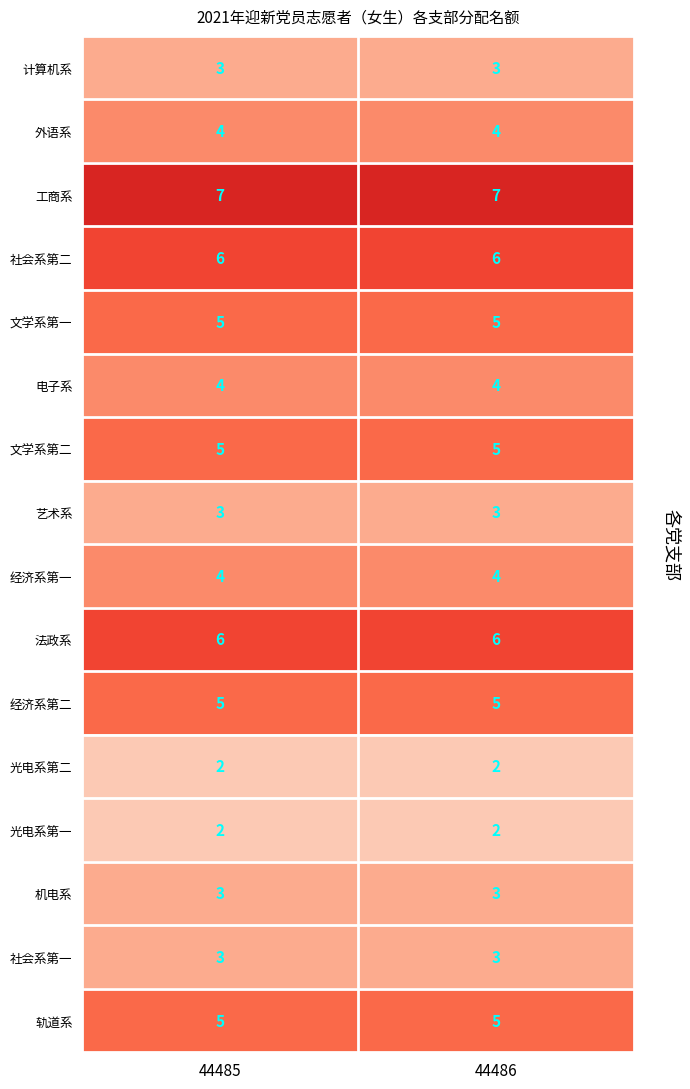

The value of 文学系第一 at 44486 is 1. True or false?

False